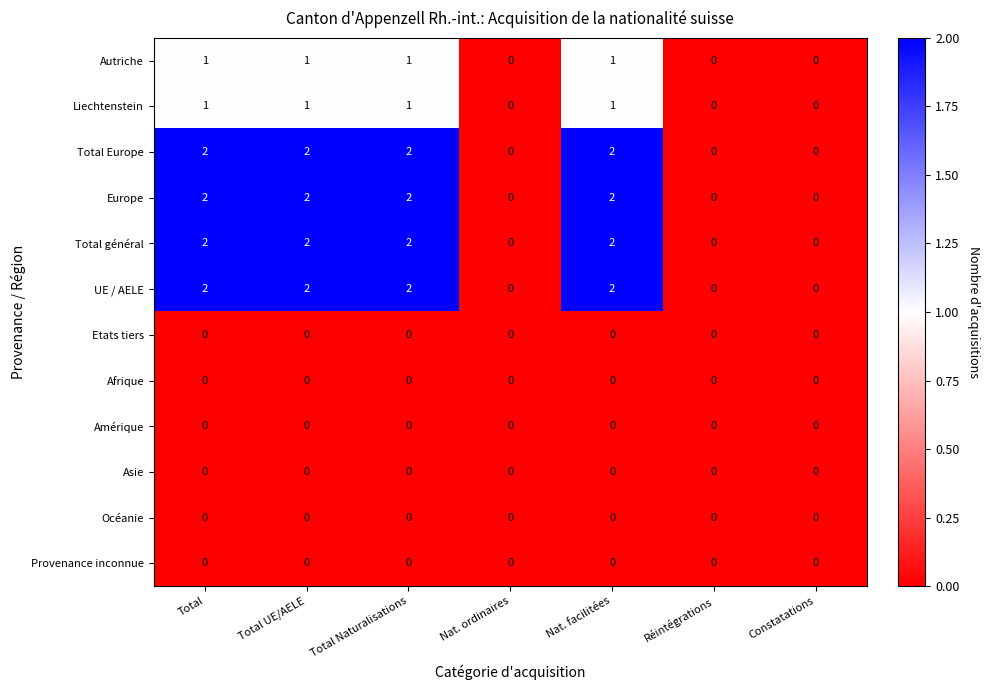

The Provenance inconnue series shows 0 at Nat. ordinaires. True or false?

True